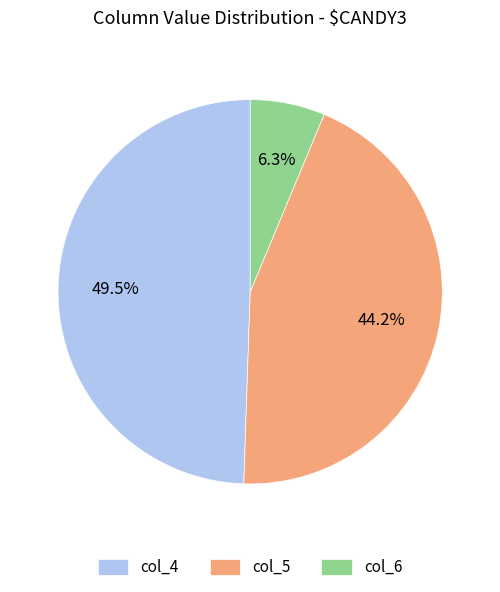

Is the sum of col_4 and col_6 greater than half?

Yes